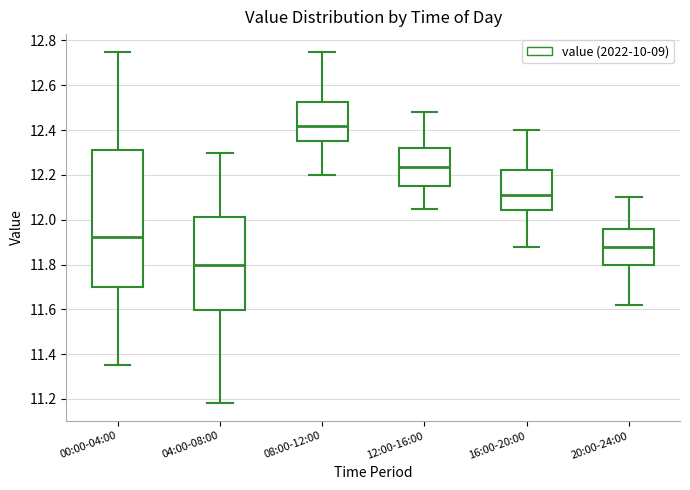

Which box has the lowest median line?

04:00-08:00